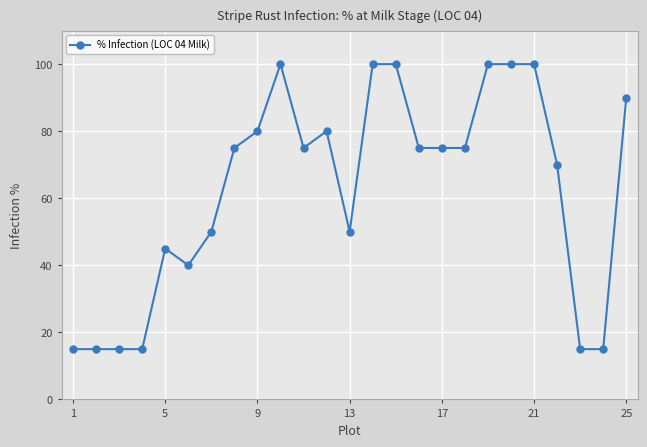

True or false: the data has more than 1 interior local peaks.

True